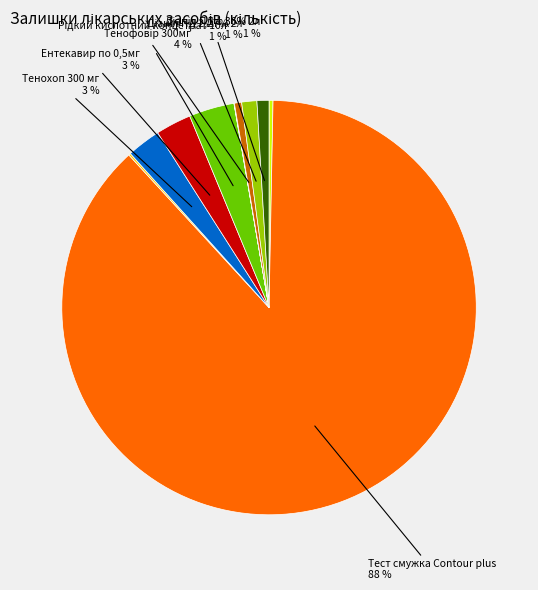

What portion of the pie excludes Тенохоп 300 мг?

97.4%